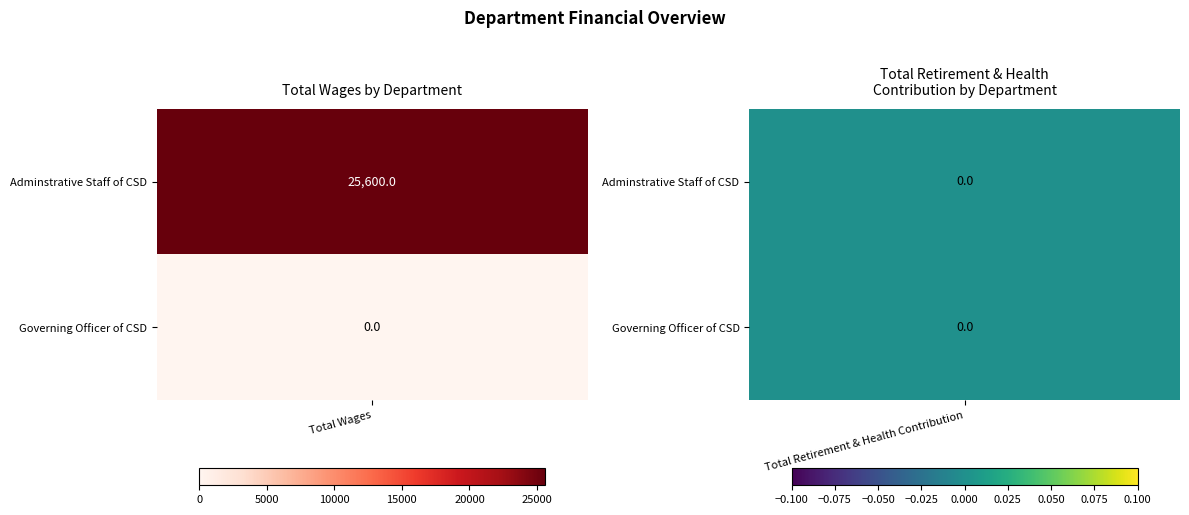

How many Adminstrative Staff of CSD values are between 0 and 25600?

2